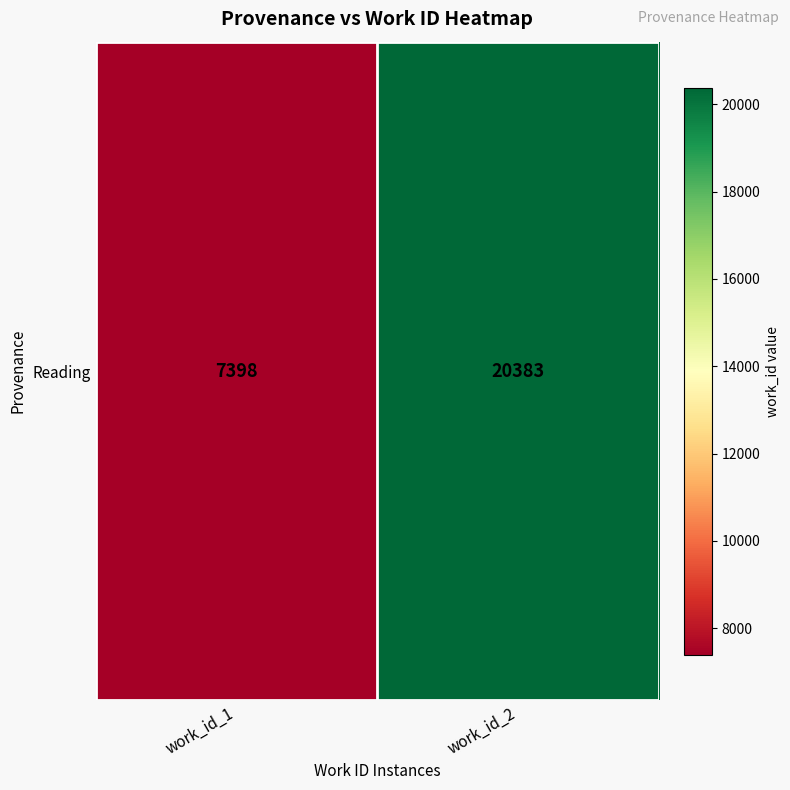

What is the average value?

13890